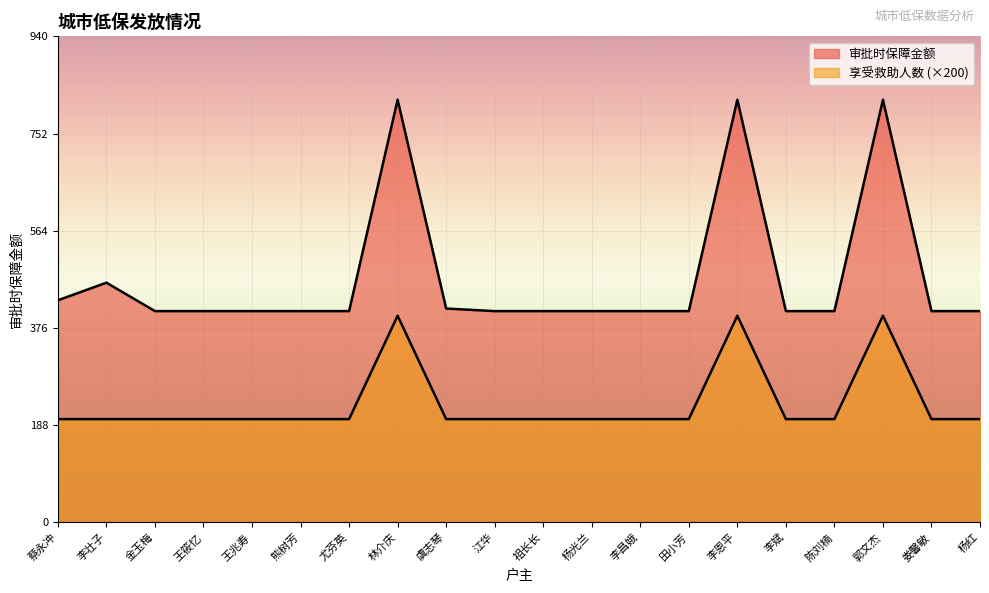

True or false: 总保障金额 and 享受救助人数 intersect in this chart.

False